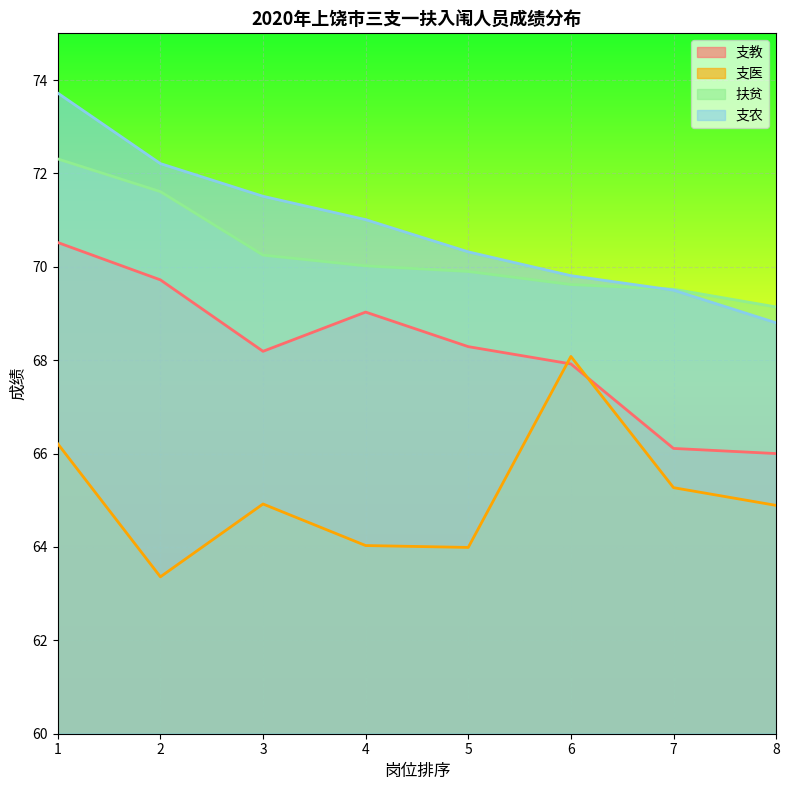

Read the 扶贫 value at 3.

70.2